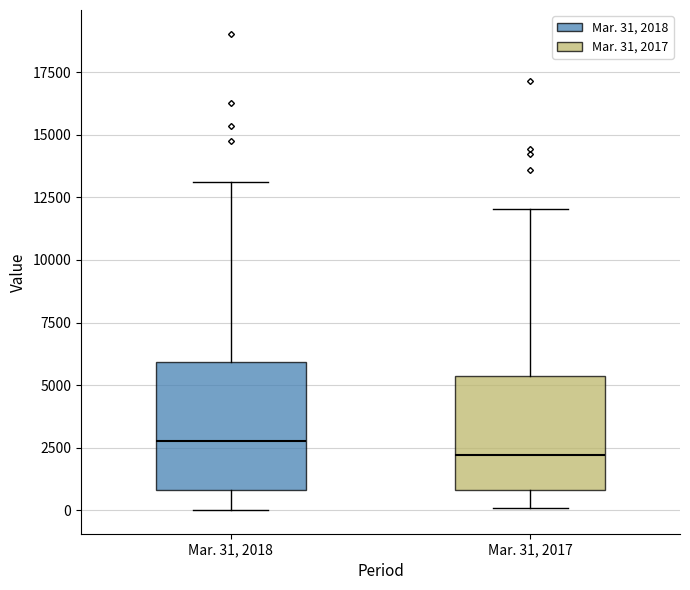

Where does the upper whisker of the box for Mar. 31, 2017 end on the y-axis? The values are not printed on the chart, so give them approximately, as read against the axis.

12000